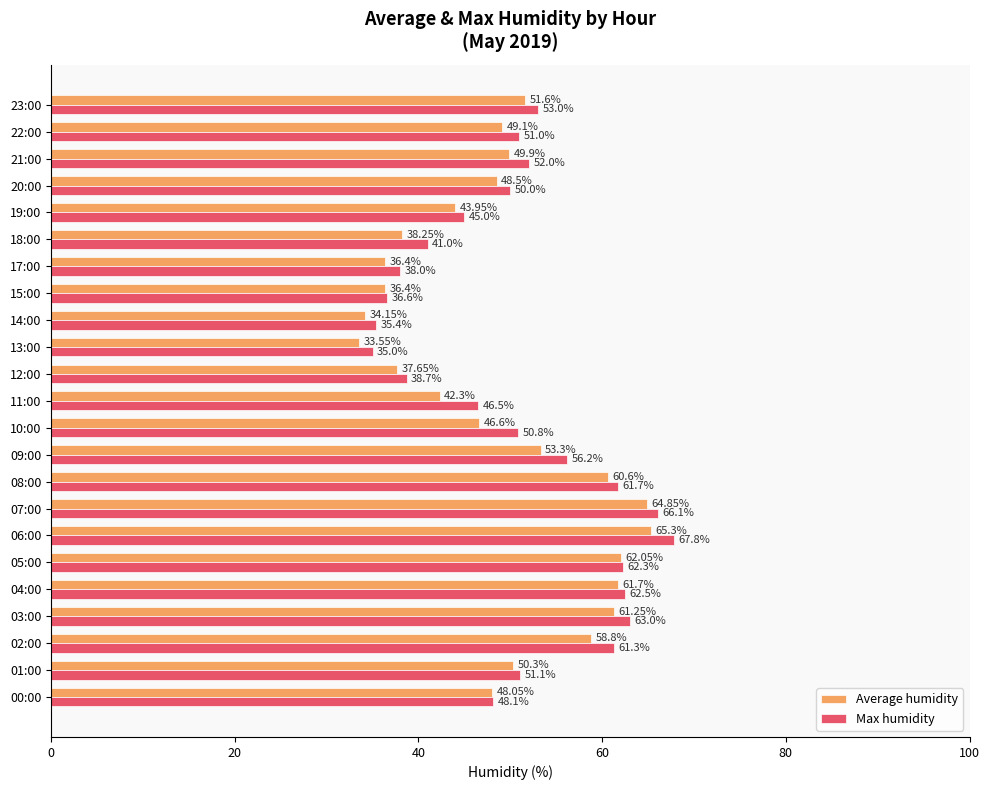

Which series has the largest range (max minus min)?

Max humidity